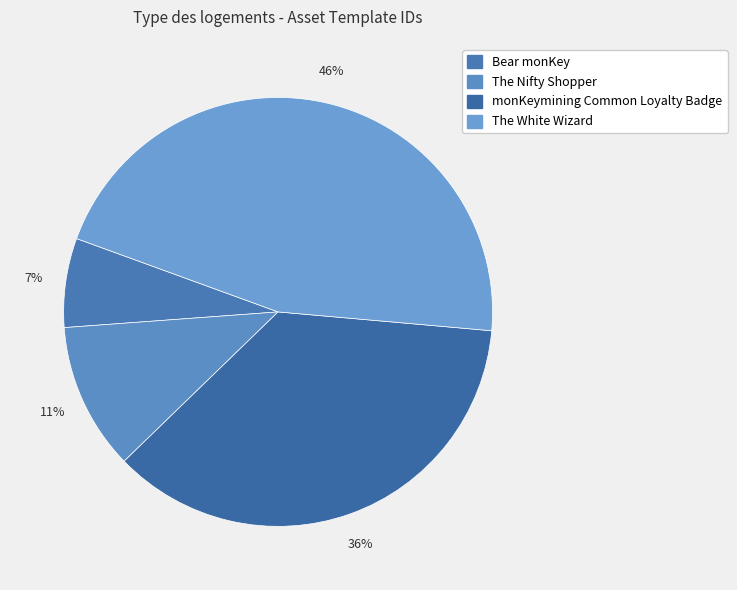

To the nearest percent, what is the average slice percentage?

25%